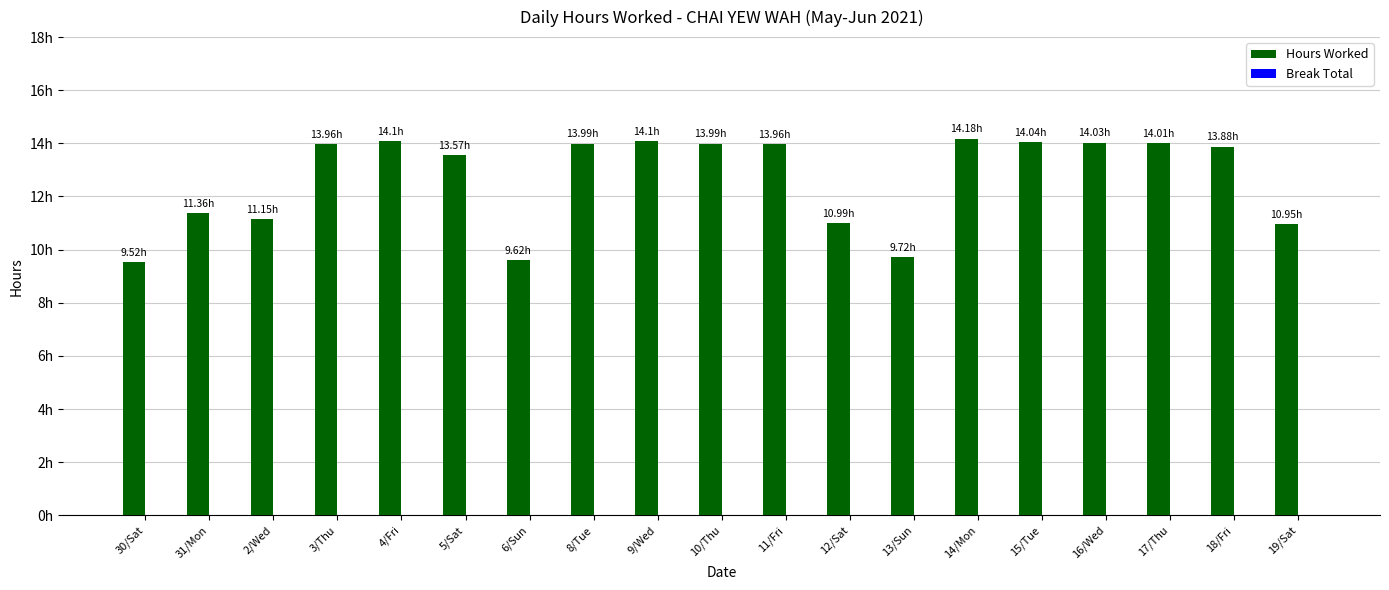

At which category does the chart reach its peak across all series?

14/Mon